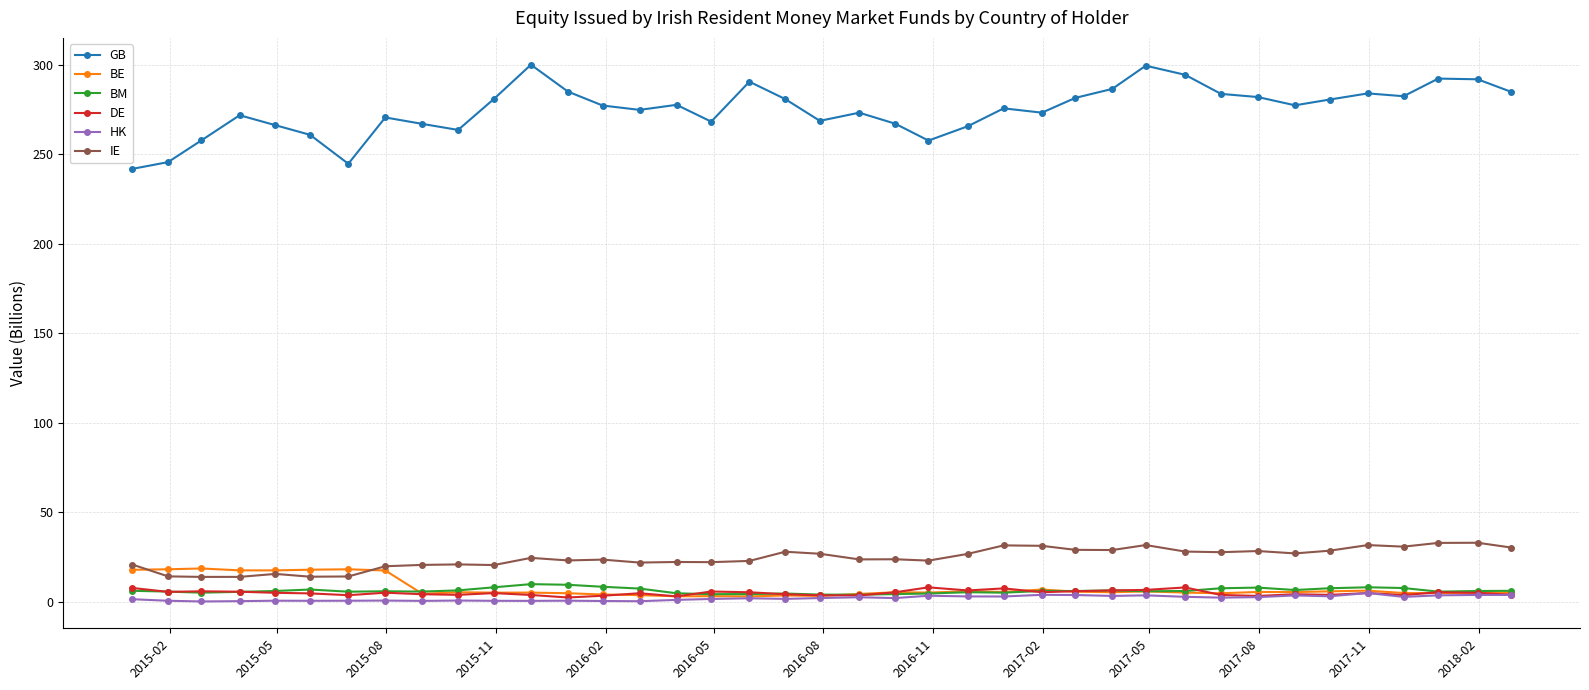

What is the maximum value shown in the chart?

299.9